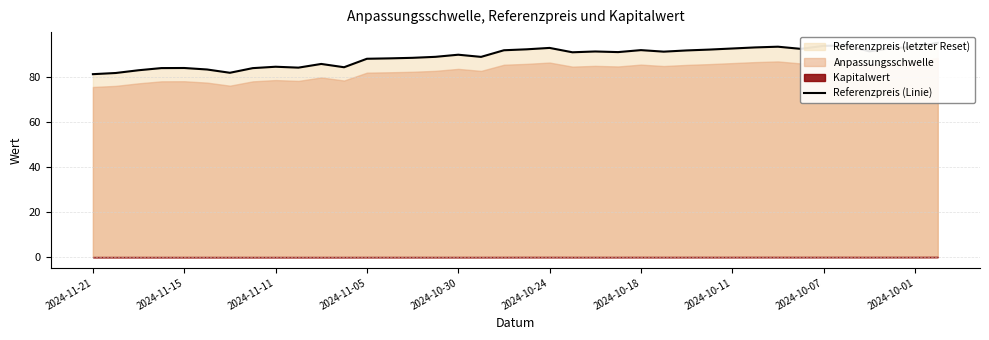

What is the sum of all values?

3384.0